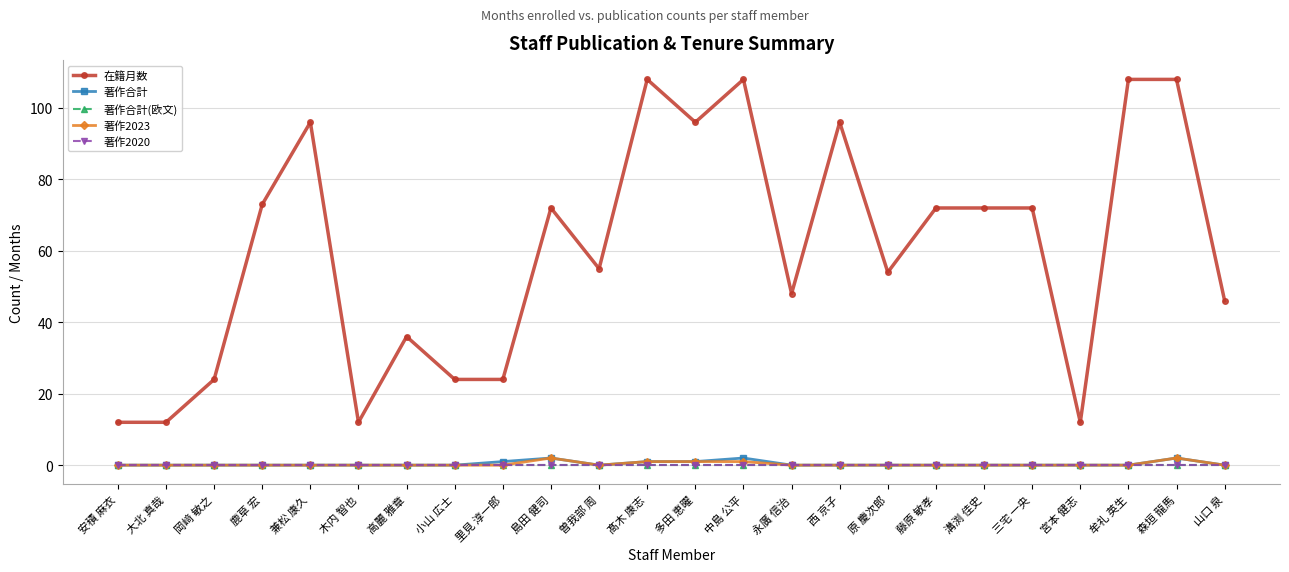

Where is 著作2023 nearest to the value 1?

髙木 康志